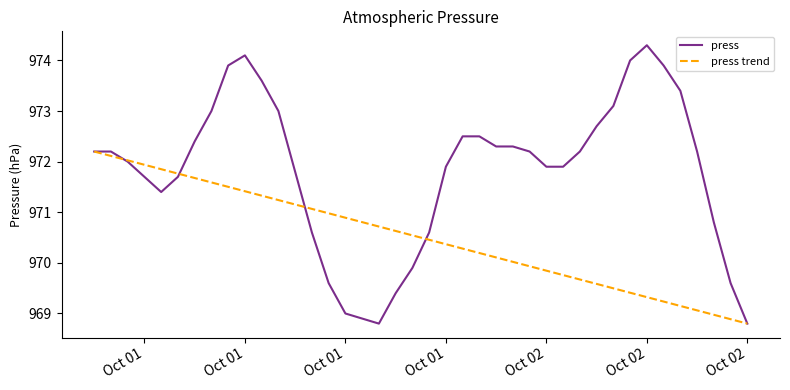

Reading left to right, transcribe all the data shown in this chart.

press: 972.2	972.2	972.0	971.7	971.4	971.7	972.4	973.0	973.9	974.1	973.6	973.0	971.8	970.6	969.6	969.0	968.9	968.8	969.4	969.9	970.6	971.9	972.5	972.5	972.3	972.3	972.2	971.9	971.9	972.2	972.7	973.1	974.0	974.3	973.9	973.4	972.2	970.8	969.6	968.8
press trend: 972.2	972.1	972.0	971.9	971.9	971.8	971.7	971.6	971.5	971.4	971.3	971.2	971.2	971.1	971.0	970.9	970.8	970.7	970.6	970.5	970.5	970.4	970.3	970.2	970.1	970.0	969.9	969.8	969.8	969.7	969.6	969.5	969.4	969.3	969.2	969.1	969.1	969.0	968.9	968.8